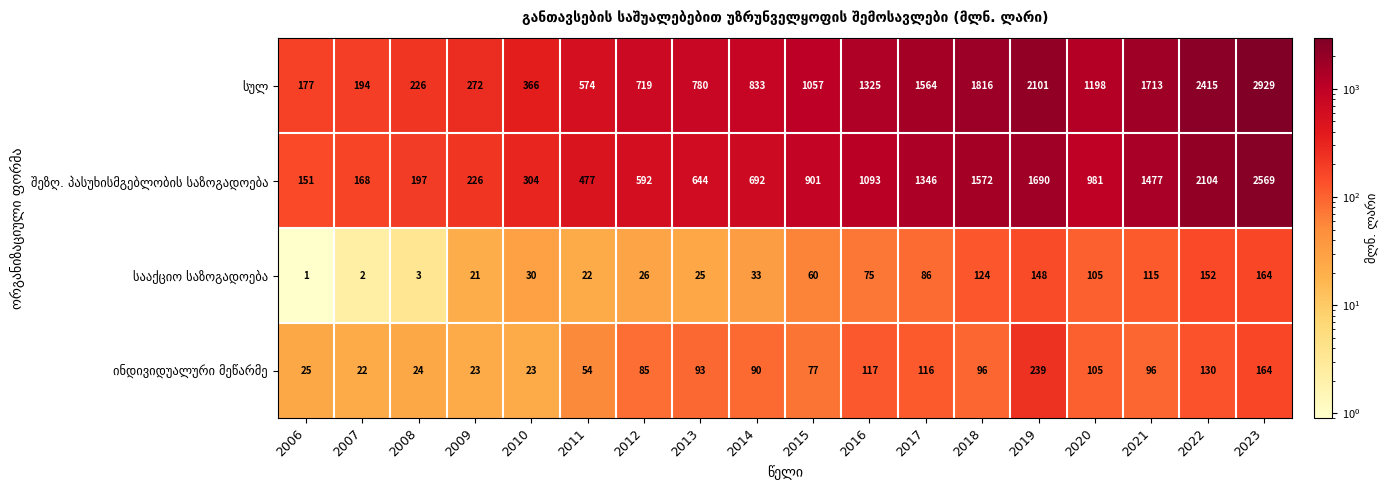

What is the total value across all series at 2007?

386